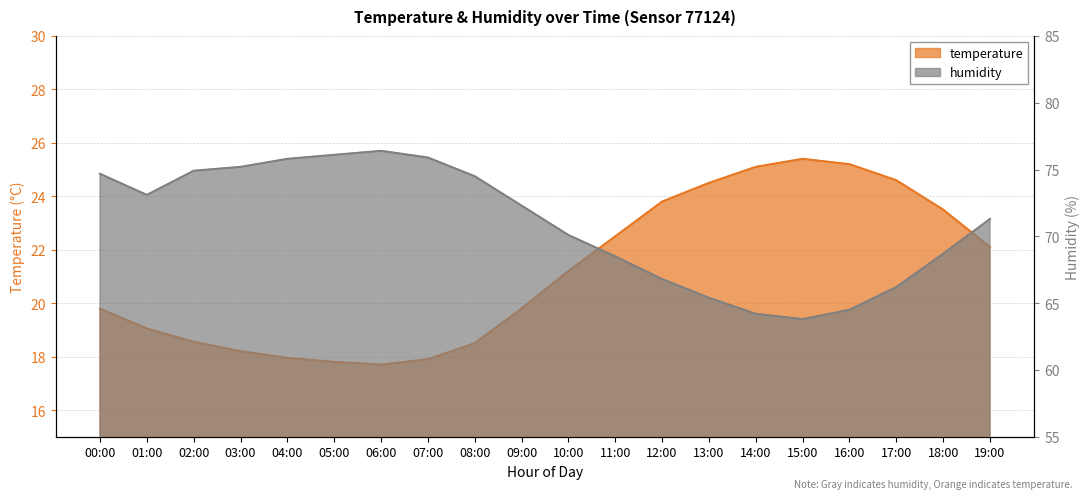

What is the maximum value shown in the chart?

76.4